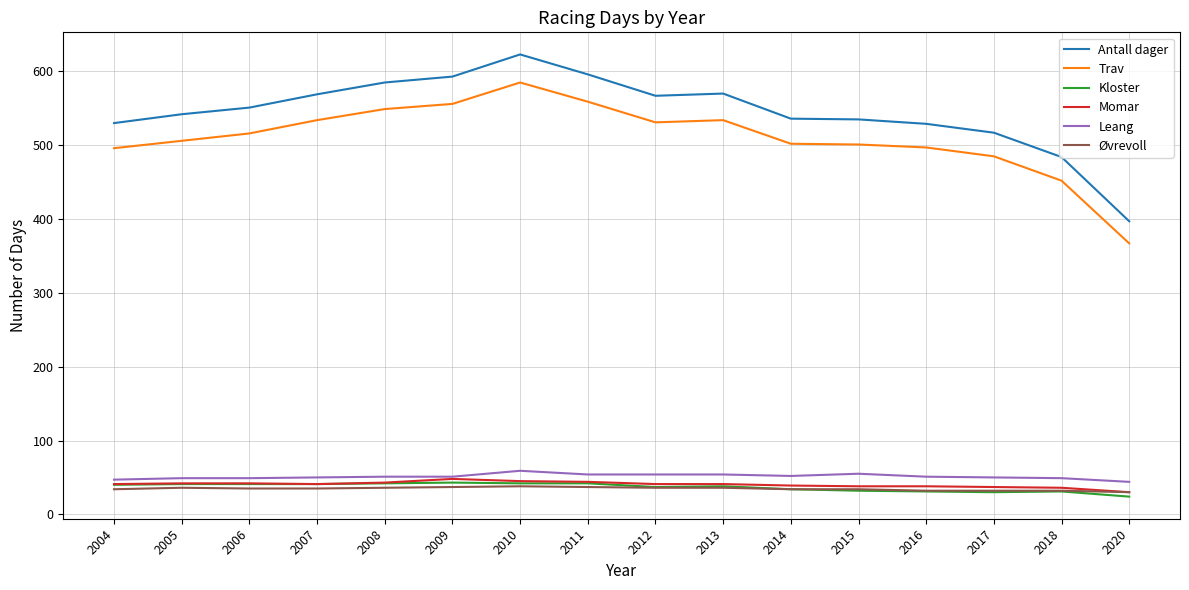

Is it true that Leang equals 31 at 2014?

False